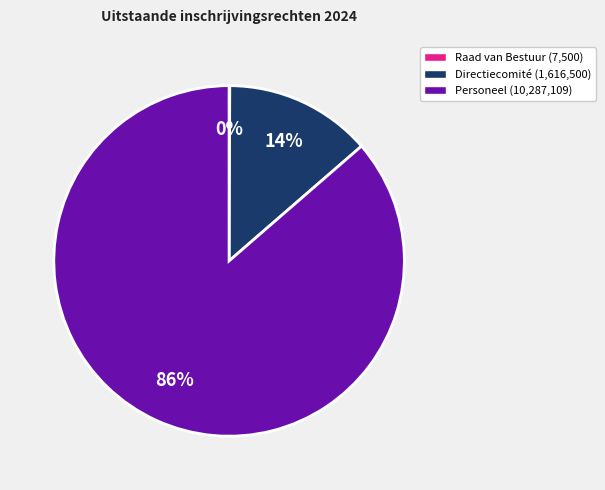

To the nearest percent, what is the difference between the largest and smallest slice percentages?

86%